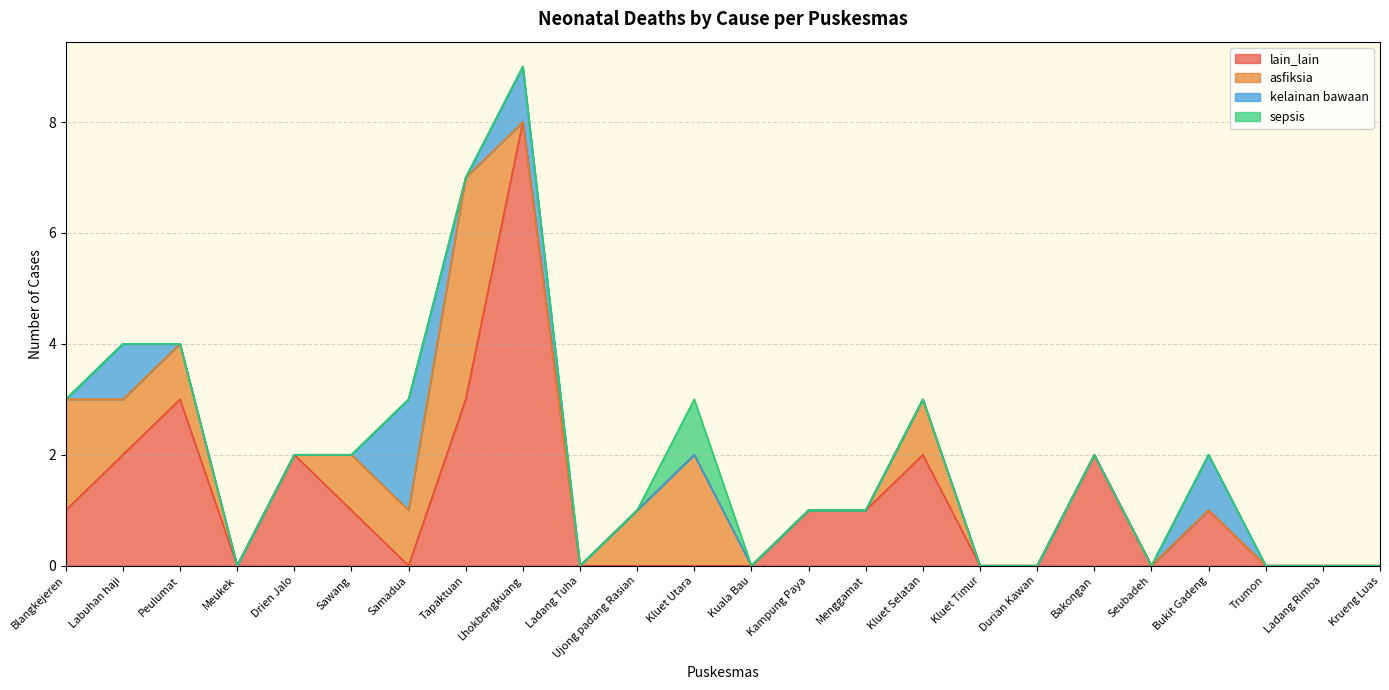

At which category does sepsis reach its first local peak?

Kluet Utara